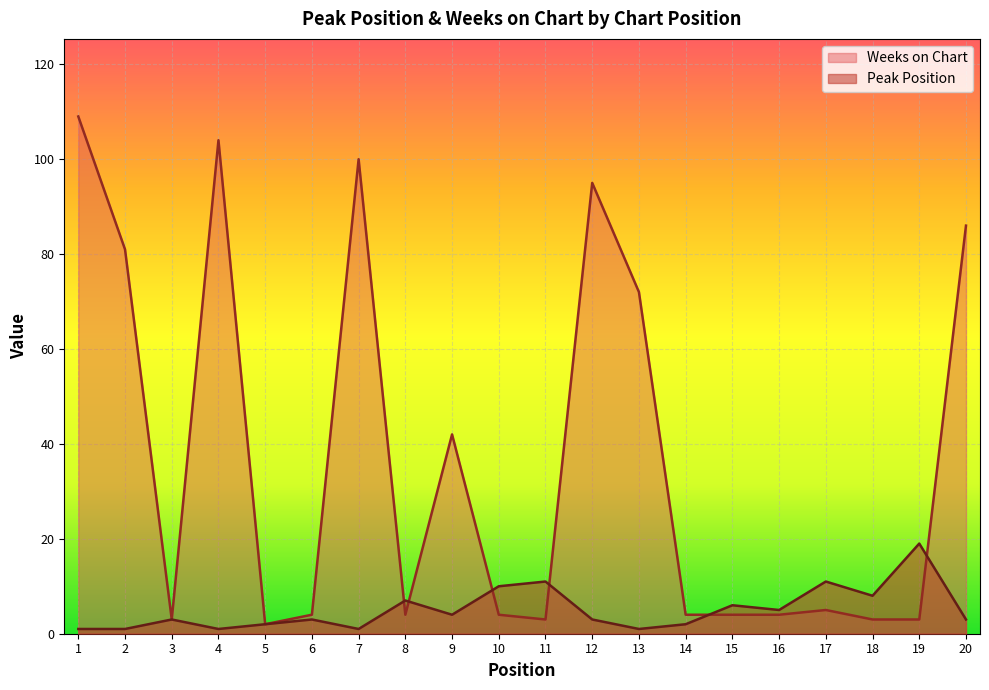

At which label does Weeks on Chart first exceed 4?

1